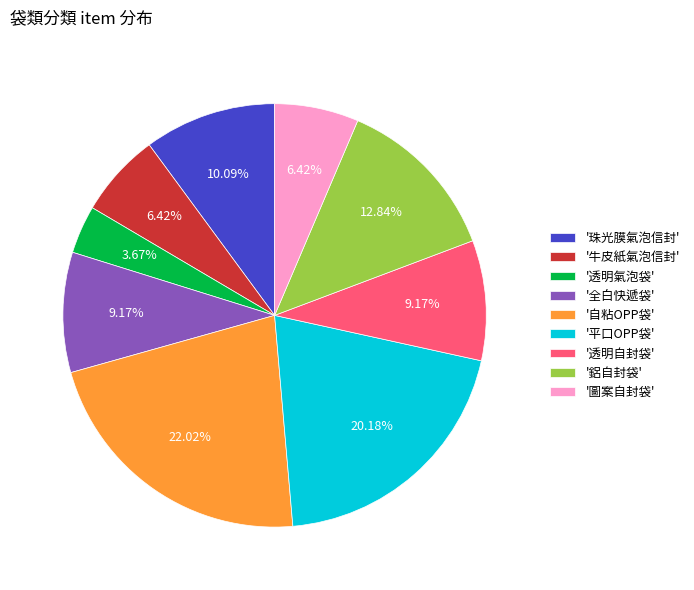

How many slices are in this pie chart?

9